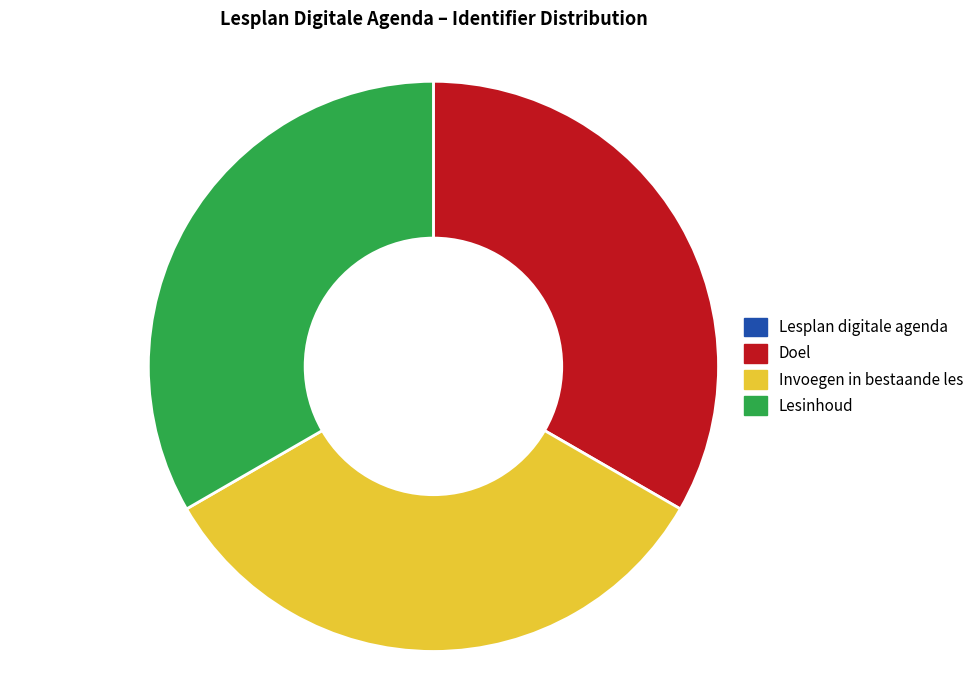

Is Doel the majority of the pie?

No